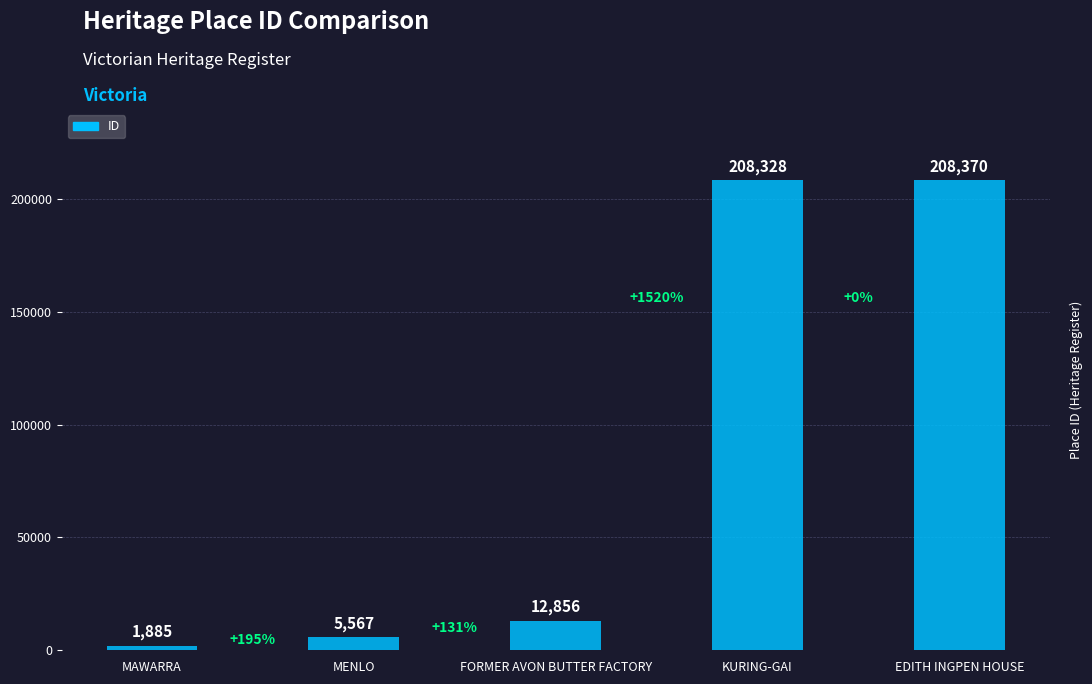

Which has a higher value, KURING-GAI or EDITH INGPEN HOUSE?

EDITH INGPEN HOUSE